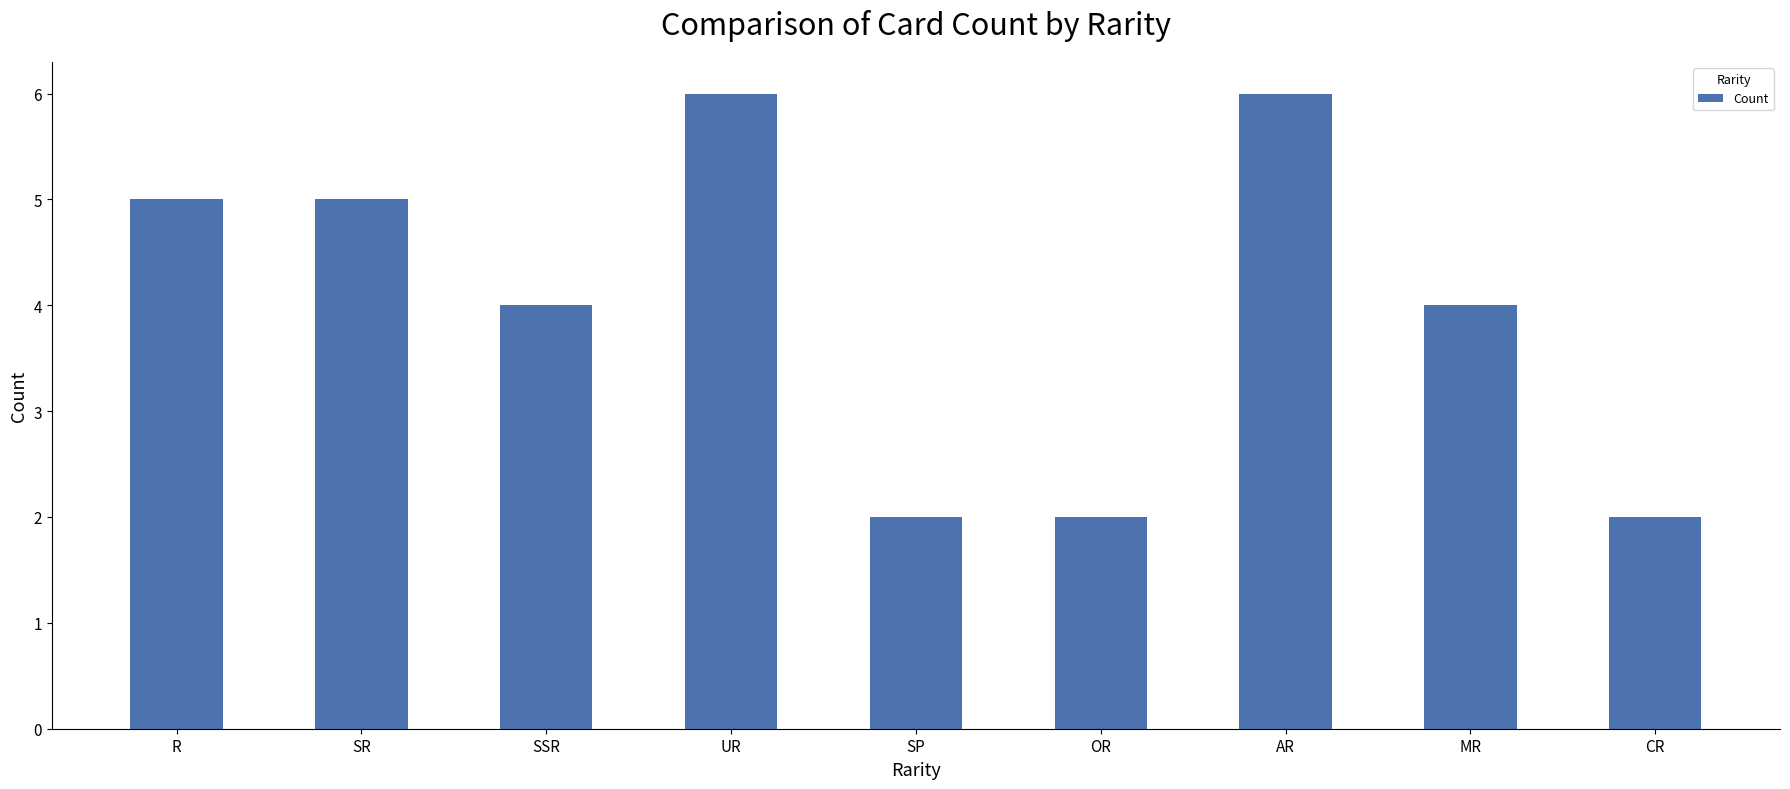

What is the change in value from SSR to OR?

-2